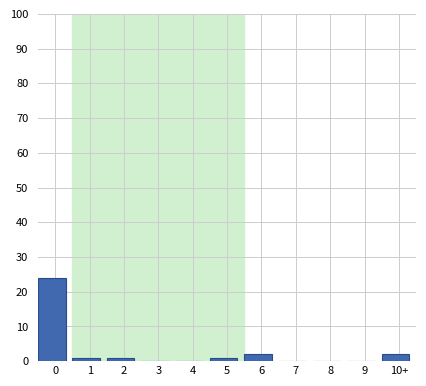

Reading right to left, what are all the values shown in this chart?

10+=2	9=0	8=0	7=0	6=2	5=1	4=0	3=0	2=1	1=1	0=24